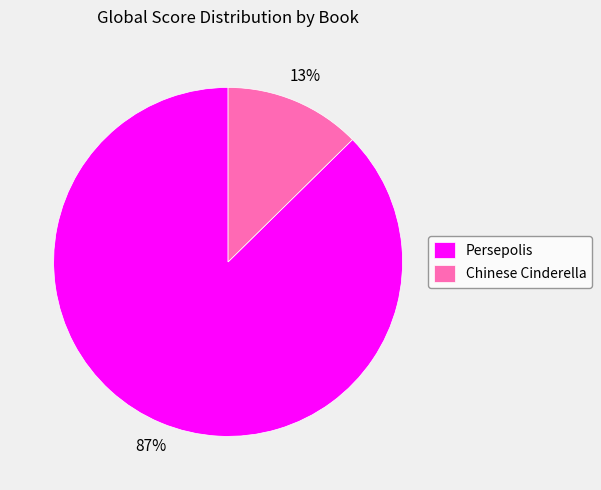

What percentage is the Persepolis slice, to the nearest percent?

87%